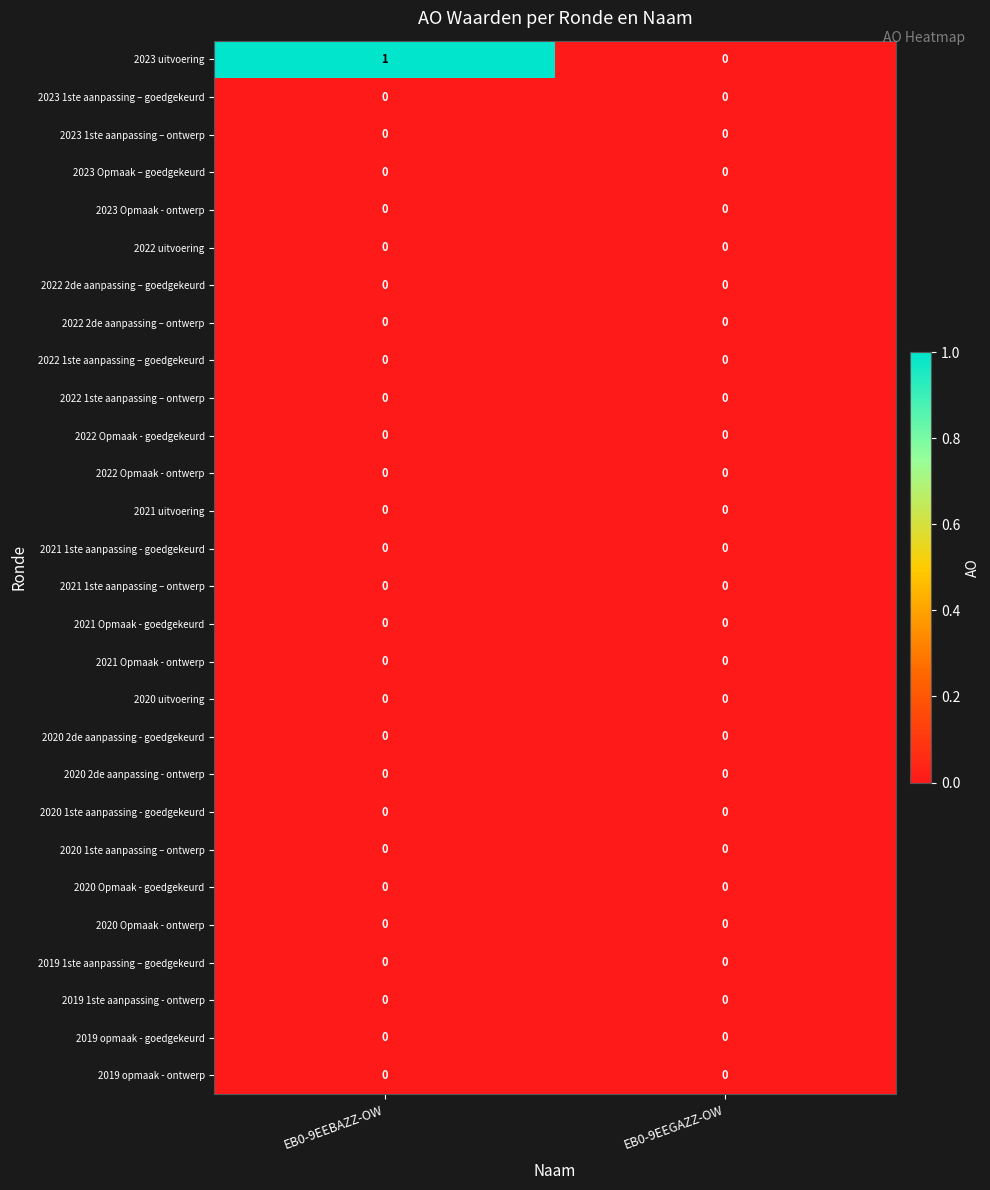

At which category does the chart reach its peak across all series?

EB0-9EEBAZZ-OW